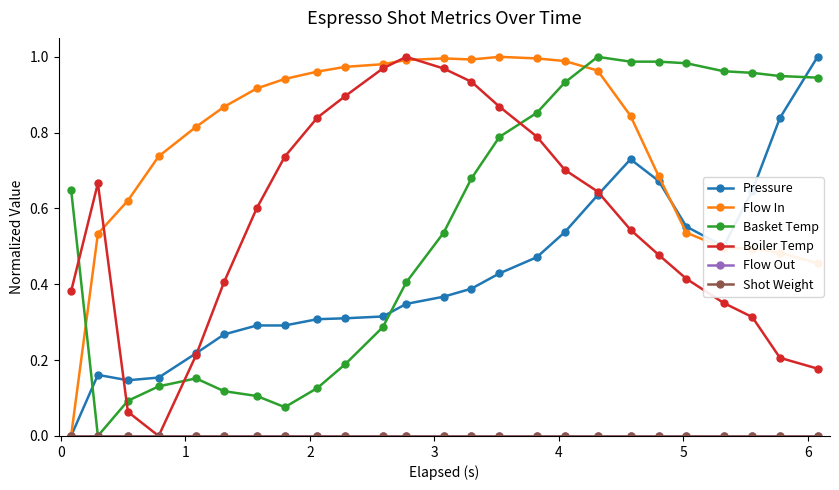

Does the chart have visible grid lines?

No